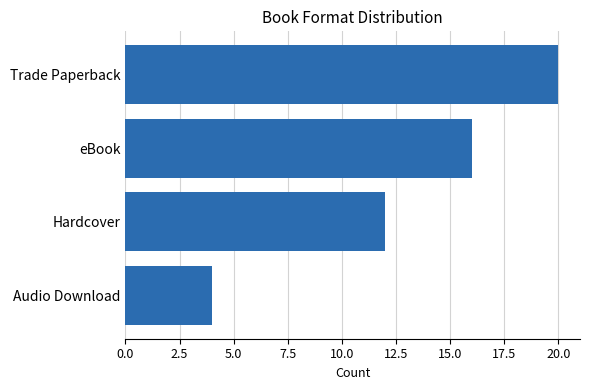

What is the change in value from Hardcover to Trade Paperback?

+8